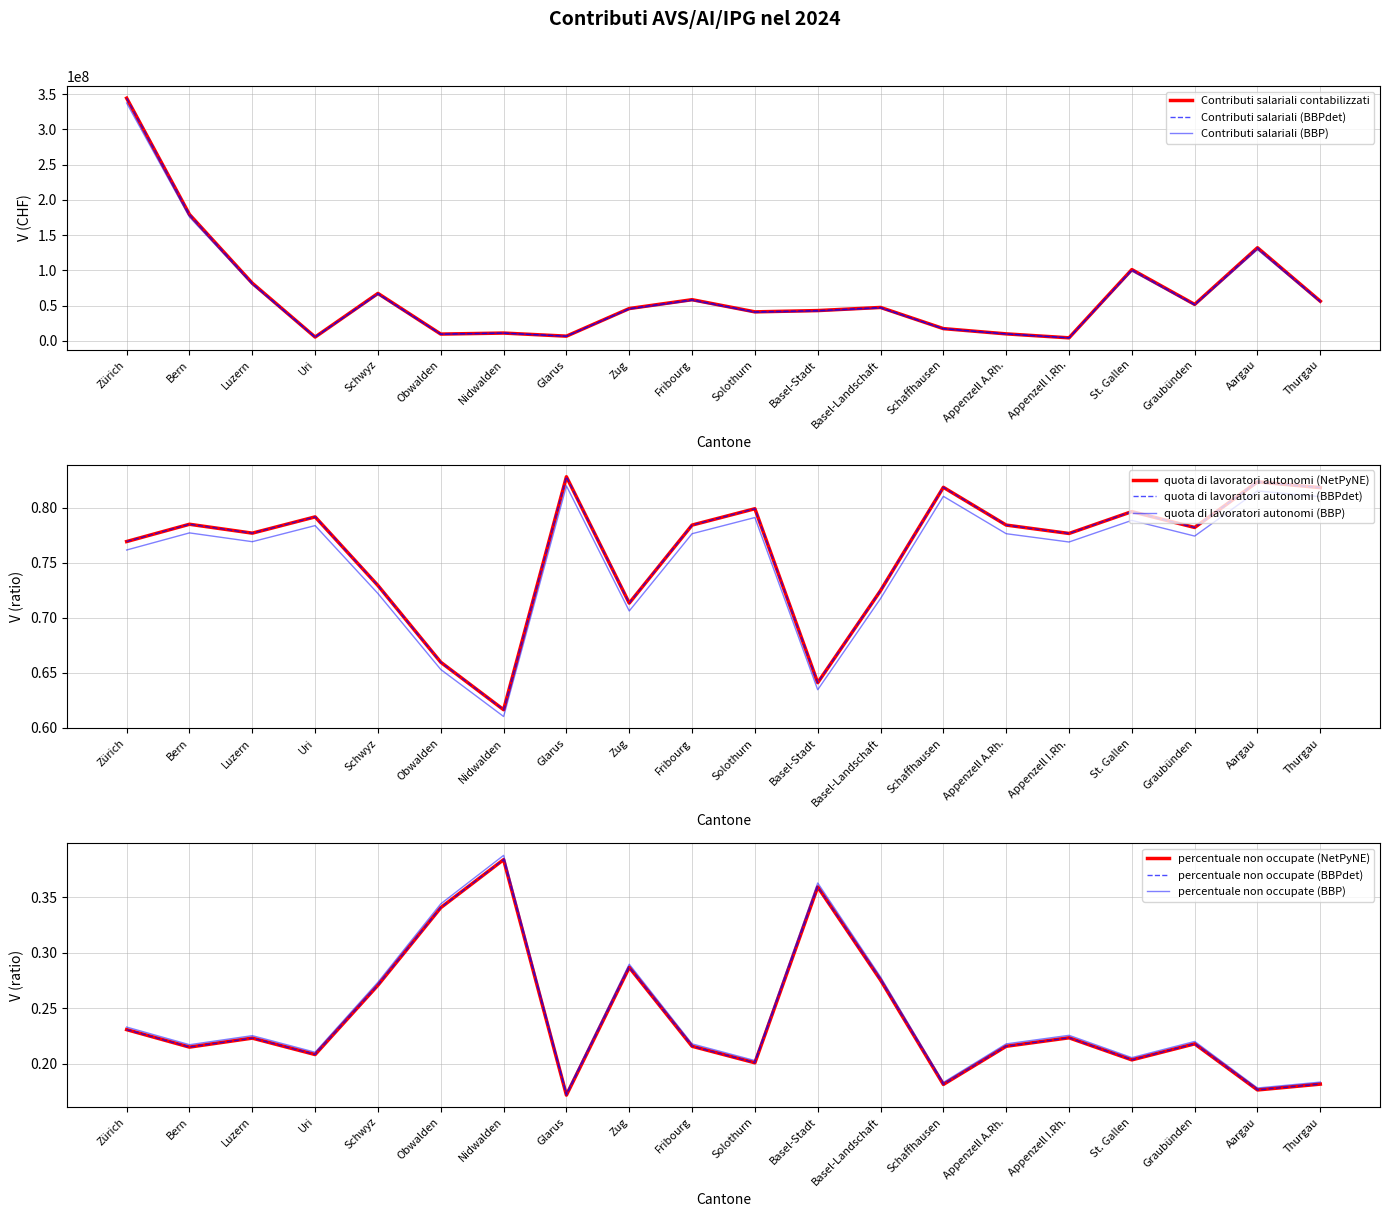

In percentuale di persone non occupate, how many points are lower than both neighbors (excluding endpoints)?

6